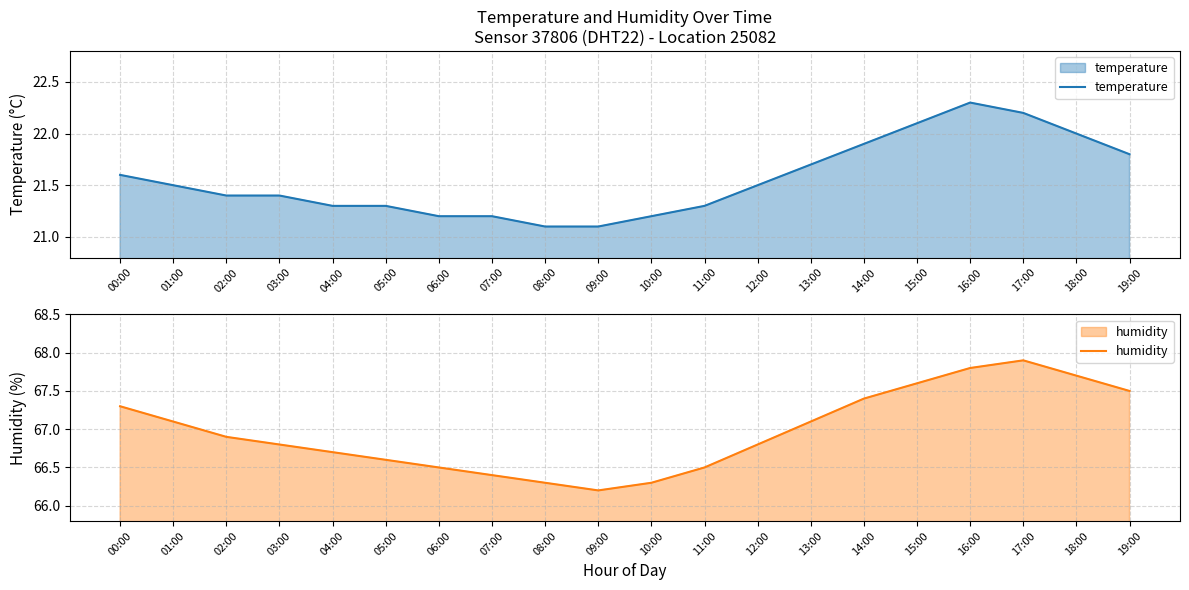

At 06:00, list the series in order from largest to smallest.

humidity, temperature